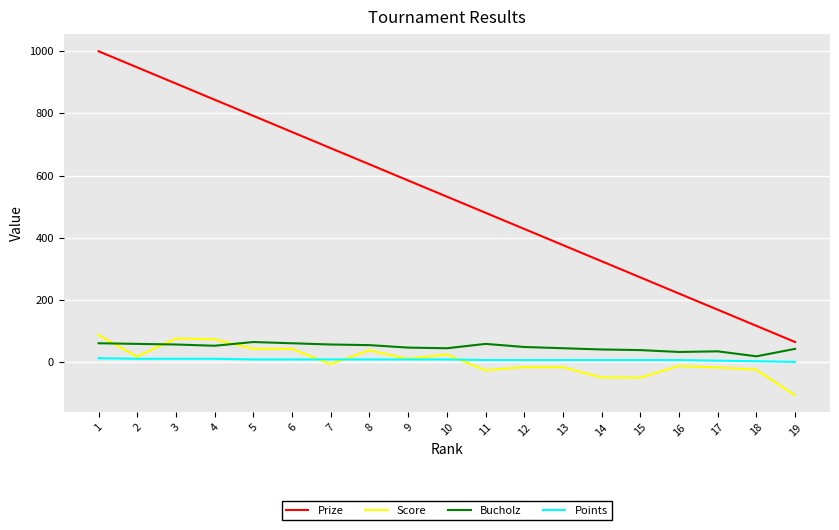

True or false: Points and Prize cross at least once.

False